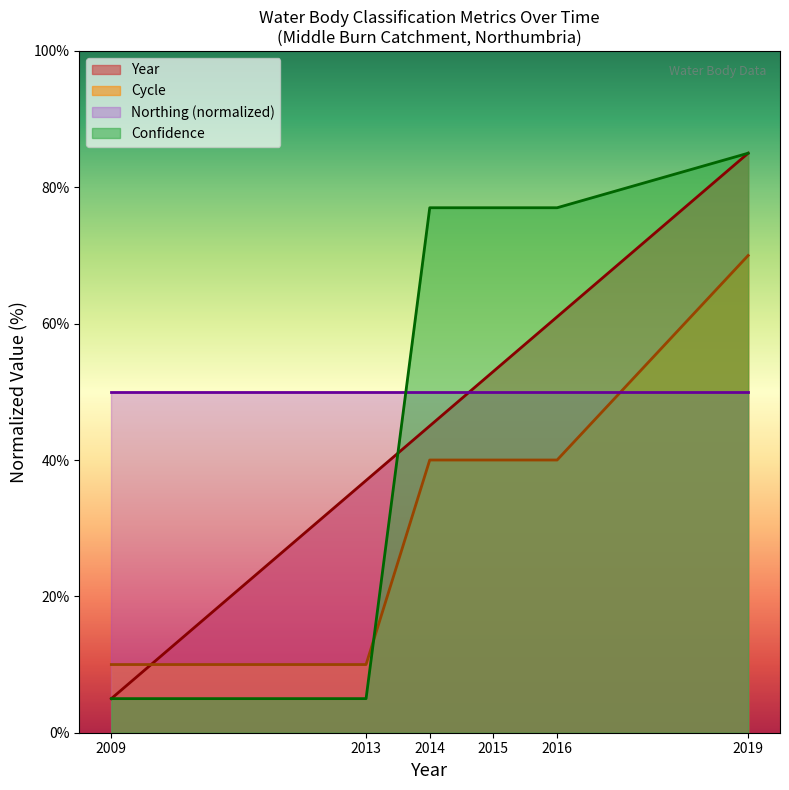

The Confidence series shows 77 at 2014. True or false?

True